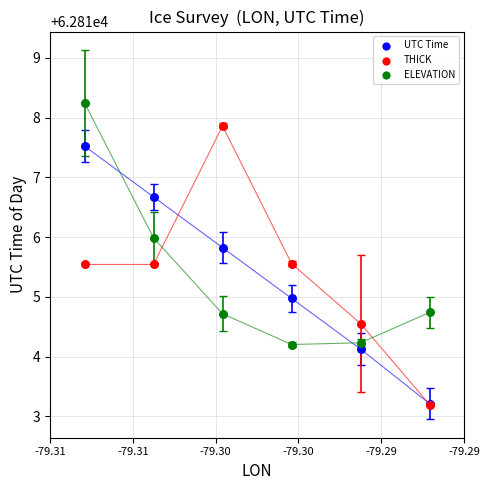

Which series has the largest Y range (max minus min)?

THICK